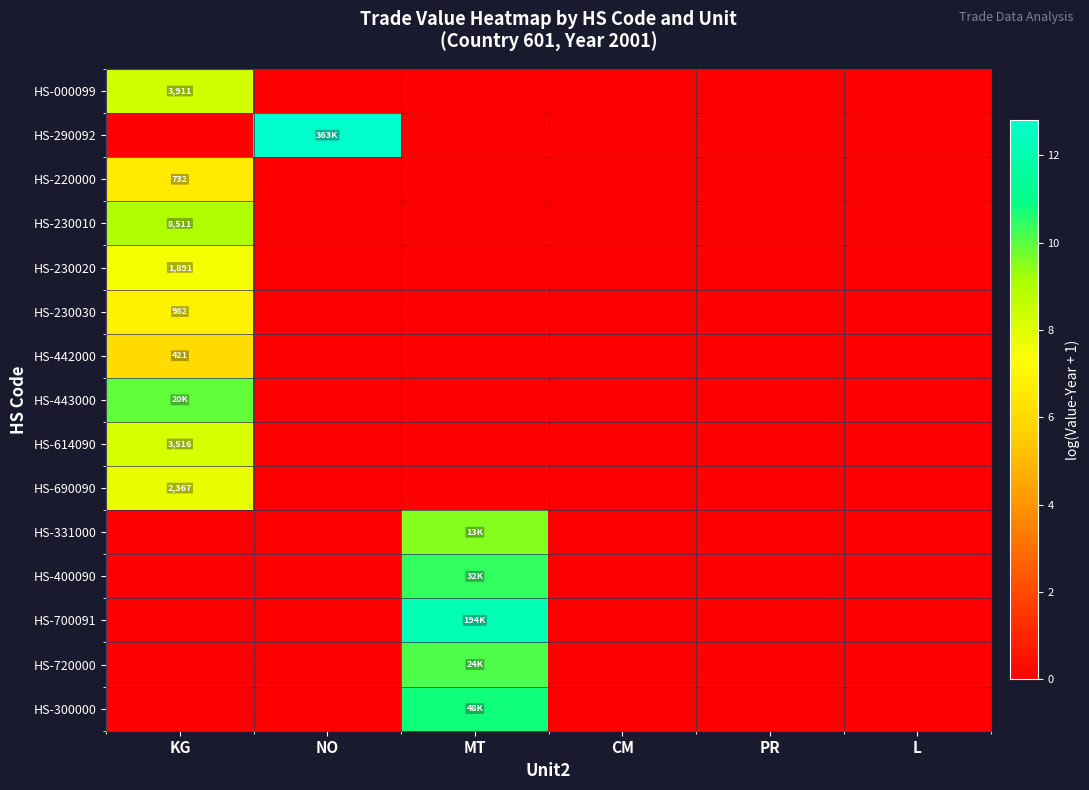

At MT, list the series in order from largest to smallest.

HS-700091, HS-300000, HS-400090, HS-720000, HS-331000, HS-000099, HS-290092, HS-220000, HS-230010, HS-230020, HS-230030, HS-442000, HS-443000, HS-614090, HS-690090